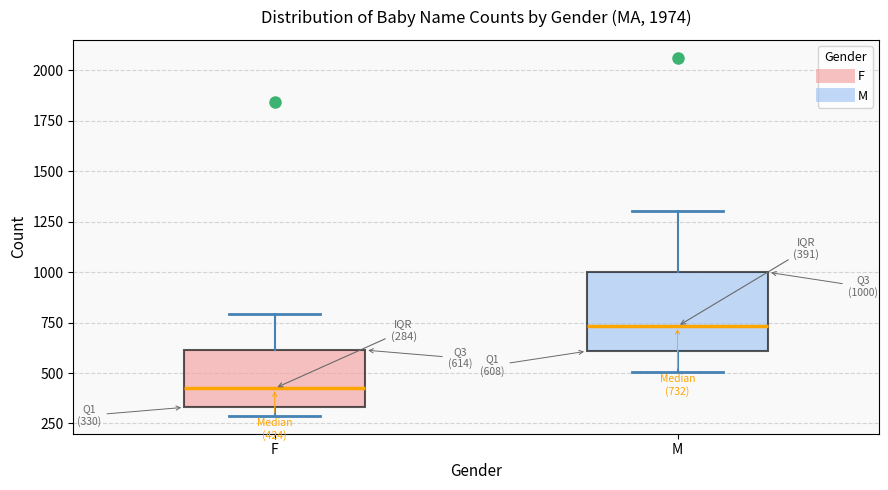

Which box is the tallest, from its lower edge to its upper edge?

M